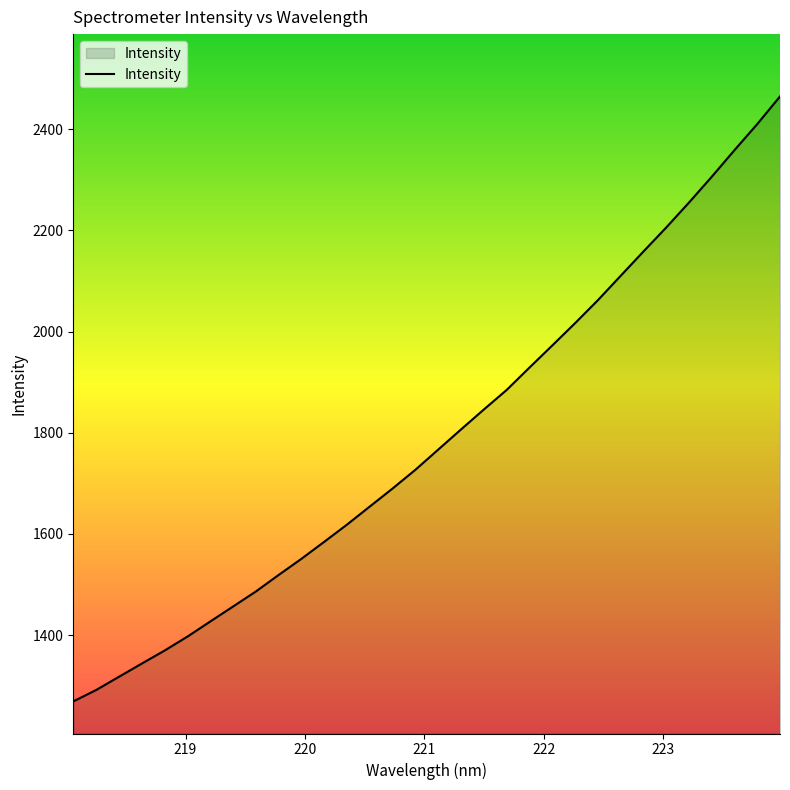

What is the difference between the maximum and minimum values?

1195.8